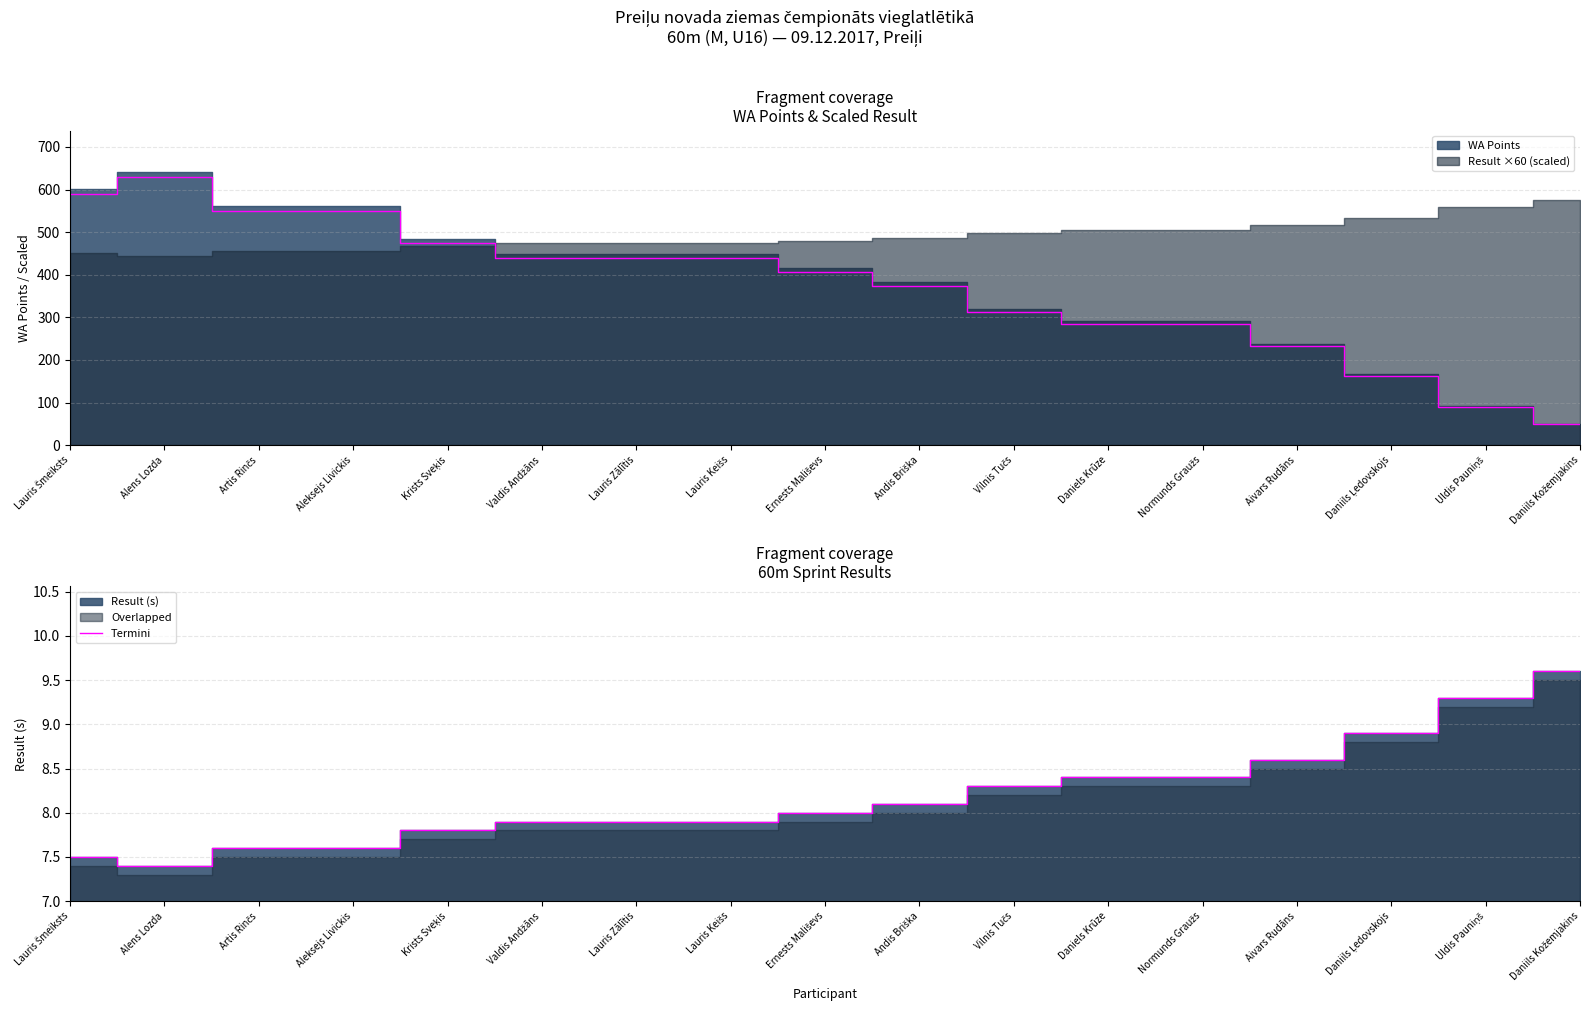

True or false: there are more than 0 points higher than both neighbors.

False